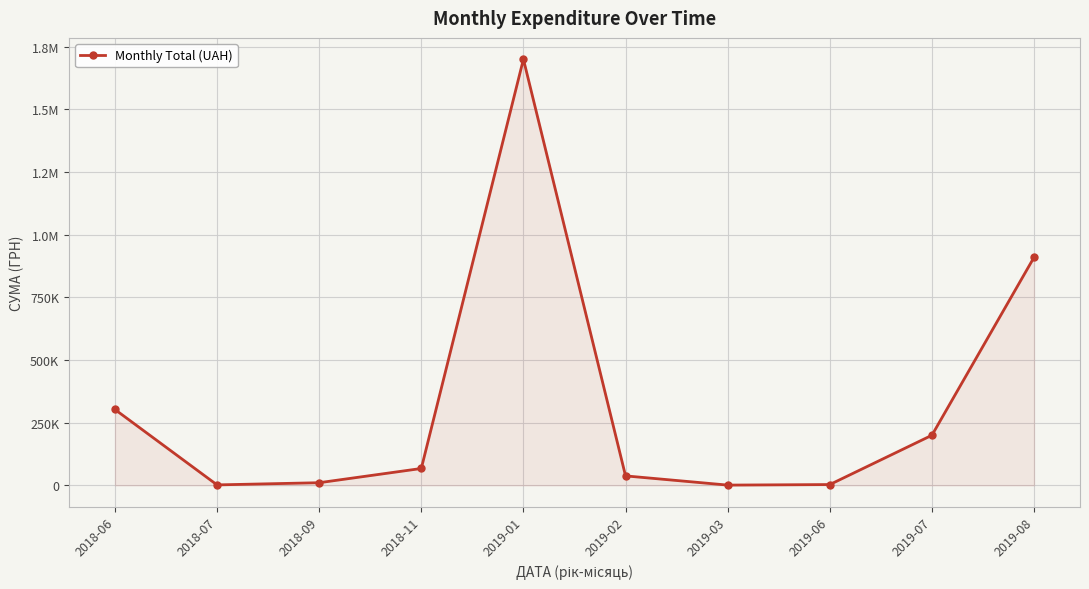

Between 2018-09 and 2019-01, which is larger?

2019-01